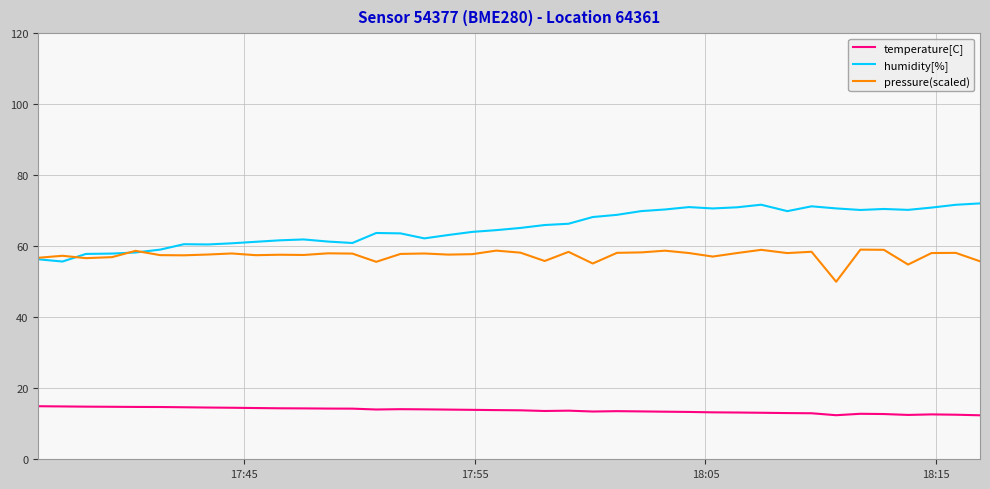

Which series has the largest total across all categories?

humidity[%]